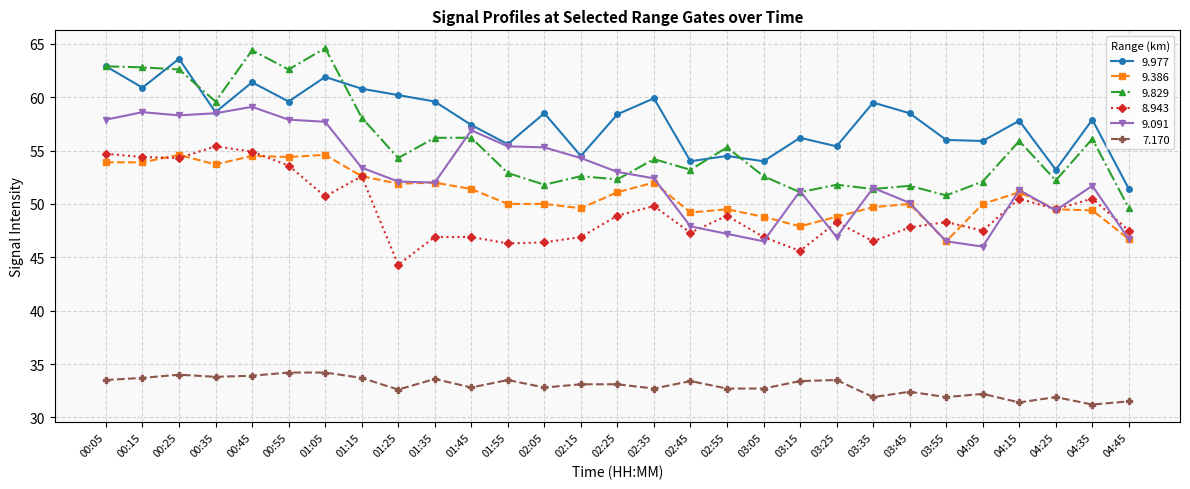

Is it true that 7.170 equals 7.2 at 01:05?

False